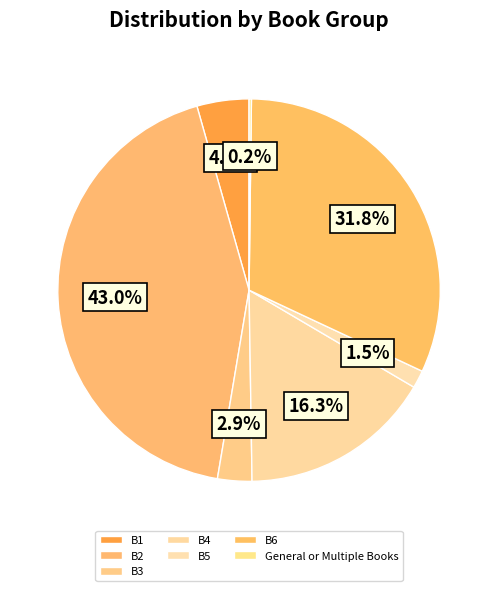

True or false: B4 accounts for 16% of the total.

True